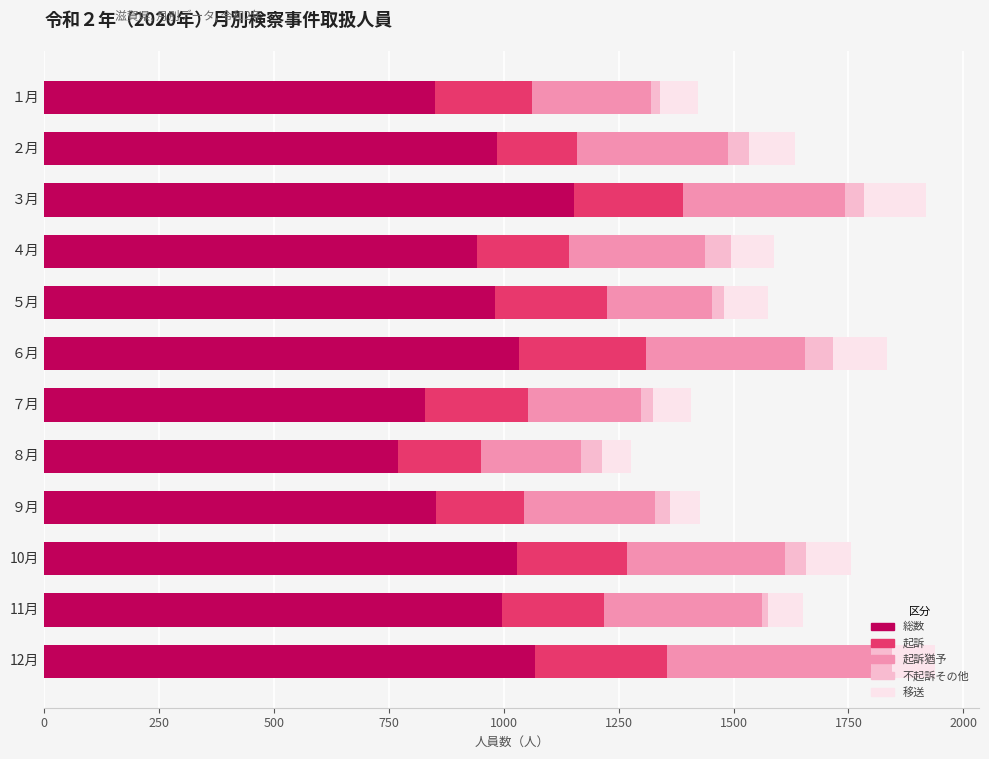

At which label does 総数 reach its minimum?

８月